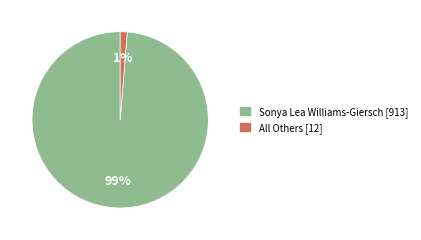

What is the smallest slice in the pie chart?

All Others